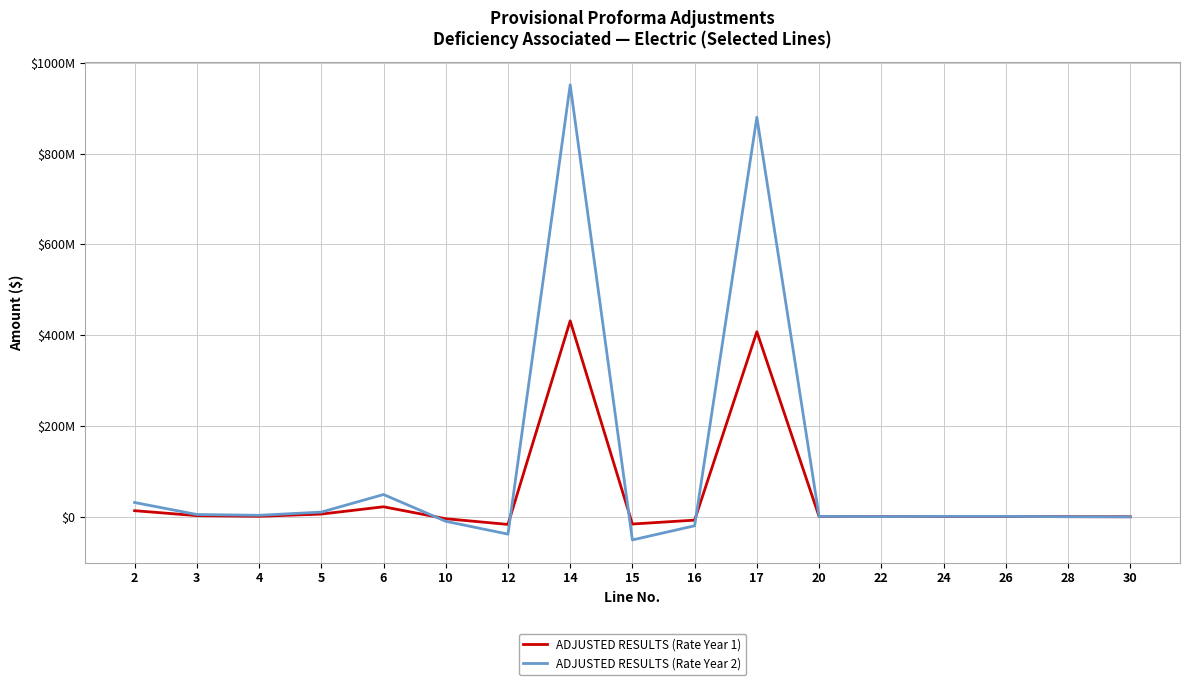

At which label is ADJUSTED RESULTS (Rate Year 1) closest to 207114236?

6